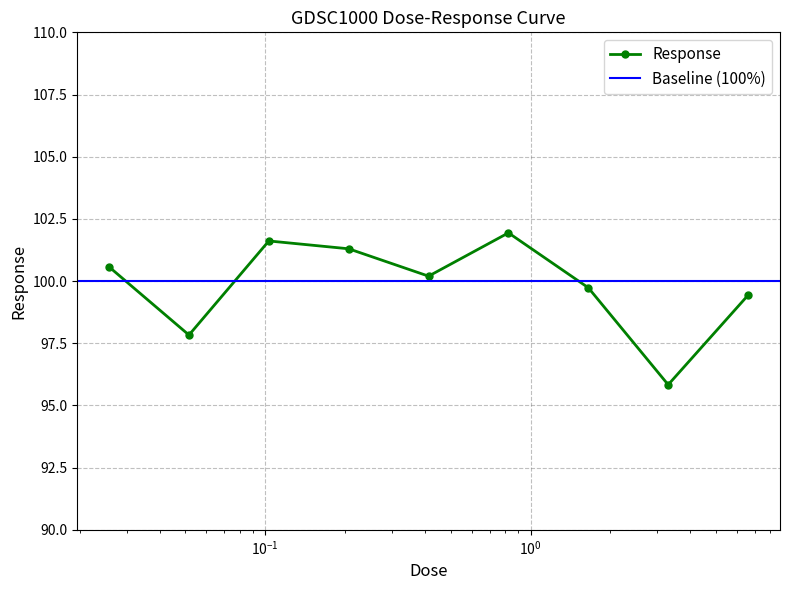

What is the sum of all values?

898.4